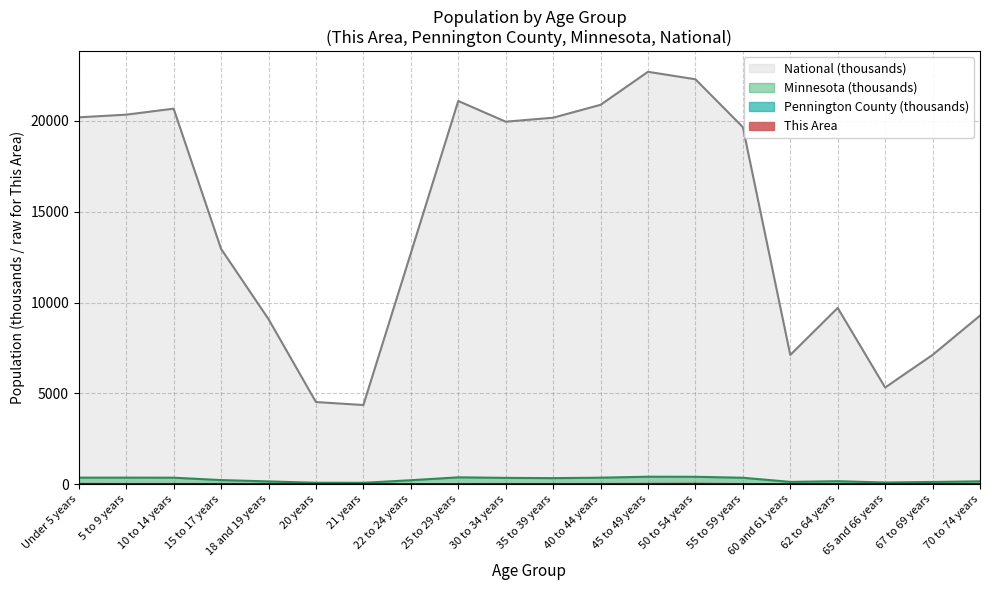

Which series has the largest total across all categories?

National